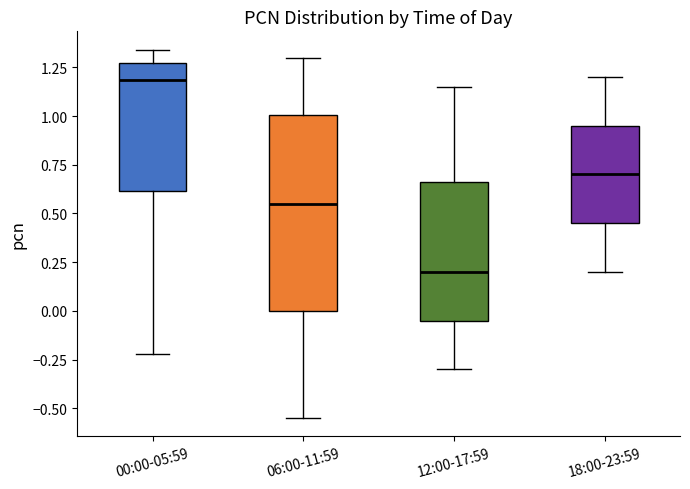

Reading left to right, transcribe this box plot: for each box, give where its median line is, the range the box spans, and where its two whiskers end, as read against the y-axis. The values are not printed on the chart, so give them approximately, as read against the axis.

00:00-05:59: median 1.20, box 0.60 to 1.25, whiskers -0.20 to 1.35
06:00-11:59: median 0.55, box 0.00 to 1.00, whiskers -0.55 to 1.30
12:00-17:59: median 0.20, box -0.05 to 0.65, whiskers -0.30 to 1.15
18:00-23:59: median 0.70, box 0.45 to 0.95, whiskers 0.20 to 1.20